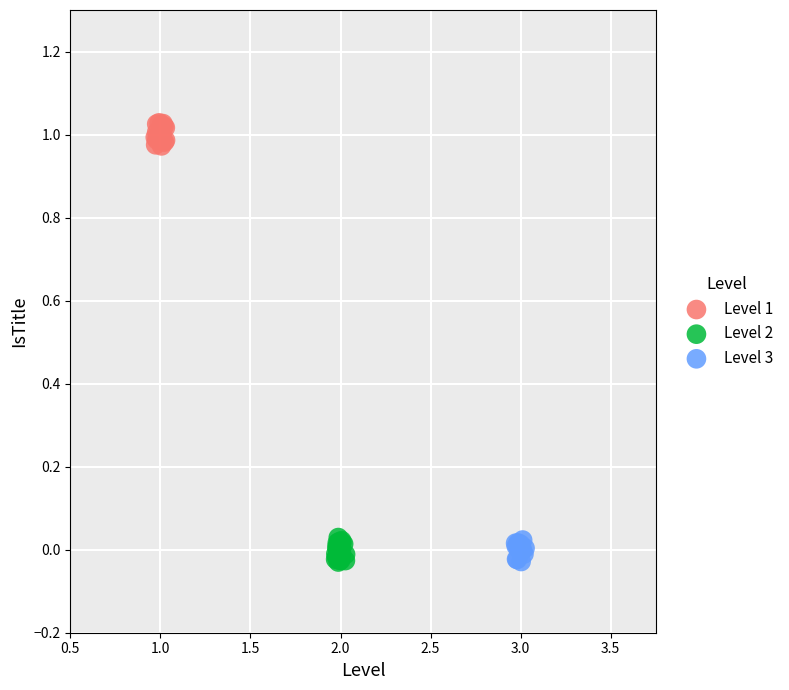

Which series reaches the maximum Y coordinate?

Level 1